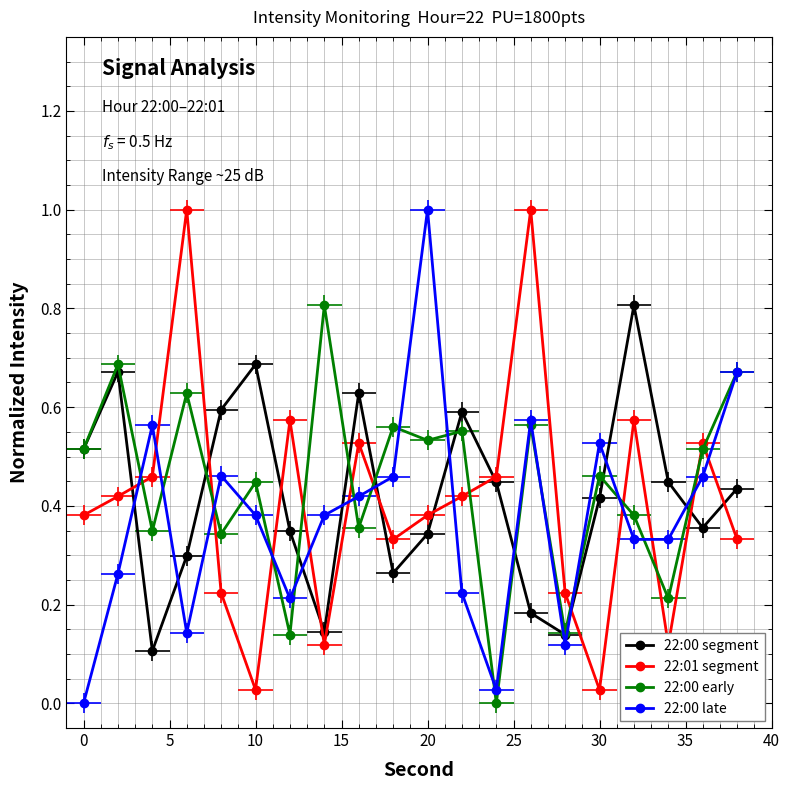

Which series changed the most between 15 and 15?

22:01 segment